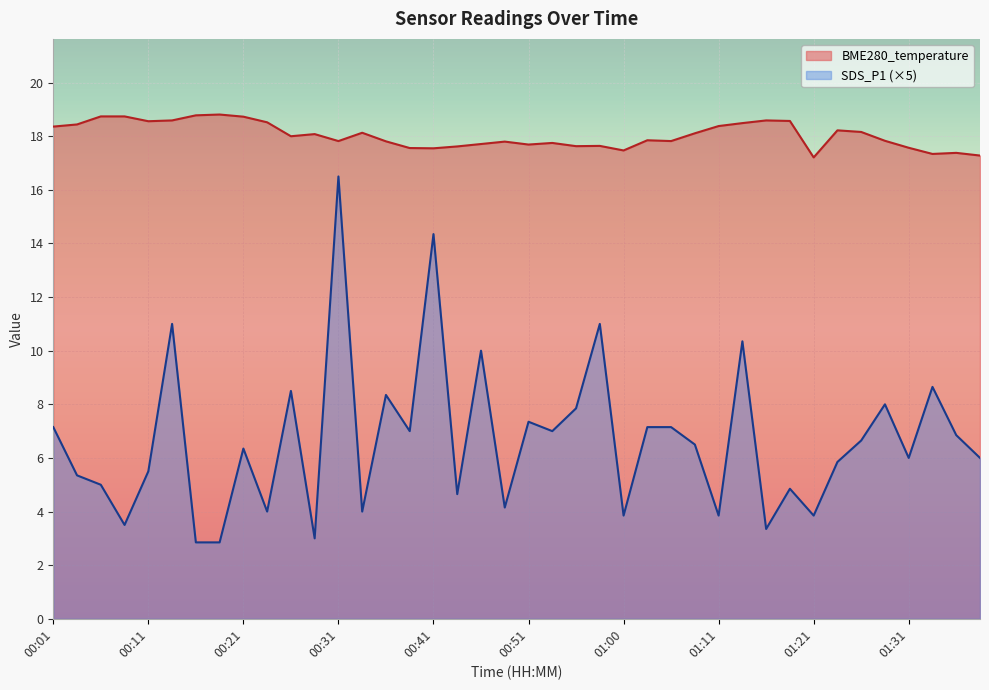

What is the difference between the maximum and minimum values in the BME280_temperature series?

1.6